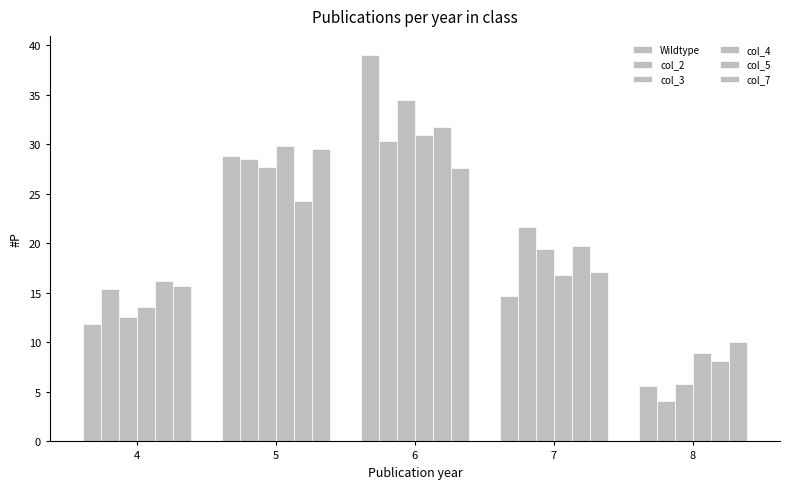

How many bars are there in total?

30